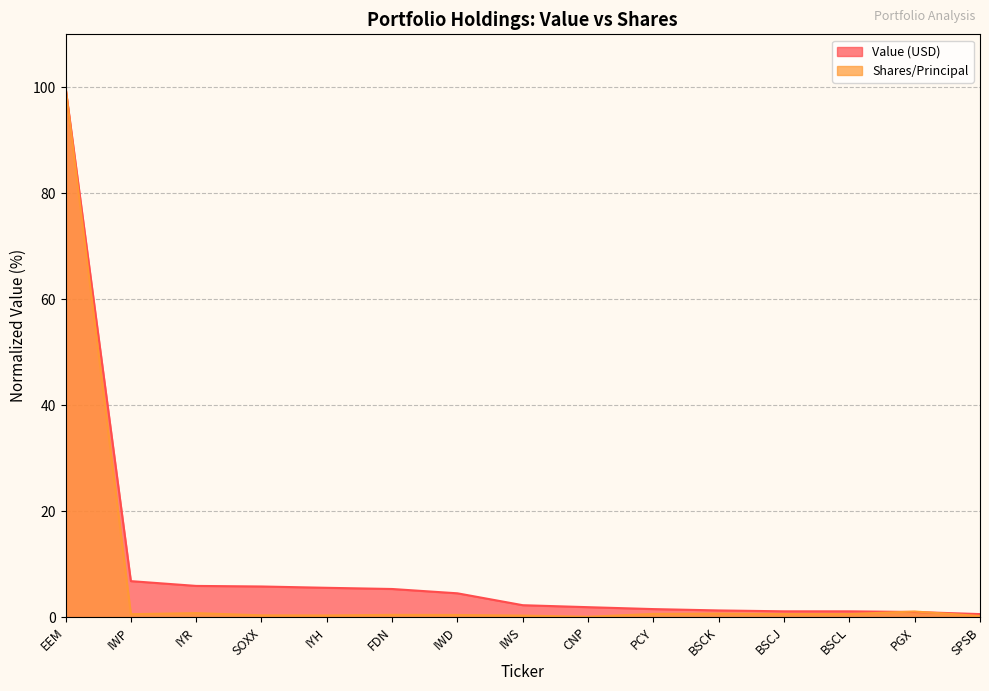

After their last crossing, which series has the higher values: Shares/Principal or Value (USD)?

Value (USD)